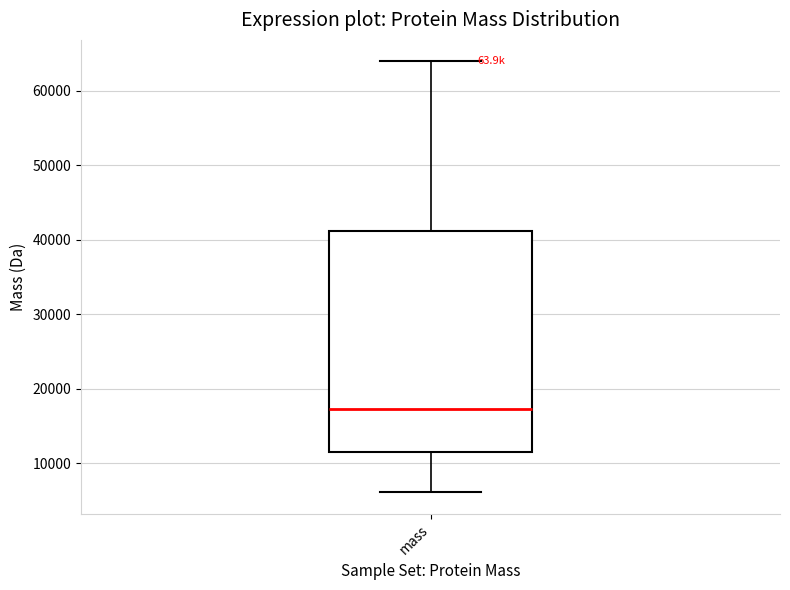

Transcribe this box plot: give where the median line is, the range the box spans, and where the two whiskers end, as read against the y-axis. The values are not printed on the chart, so give them approximately, as read against the axis.

median 17000, box 12000 to 41000, whiskers 6000 to 64000